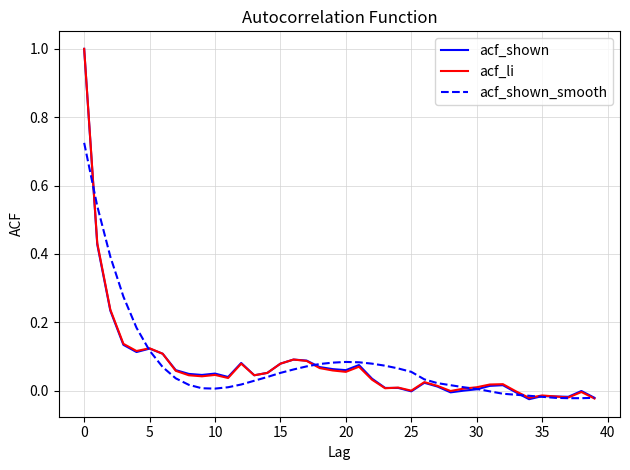

What are all the series names shown in the legend?

acf_shown, acf_li, acf_shown_smooth